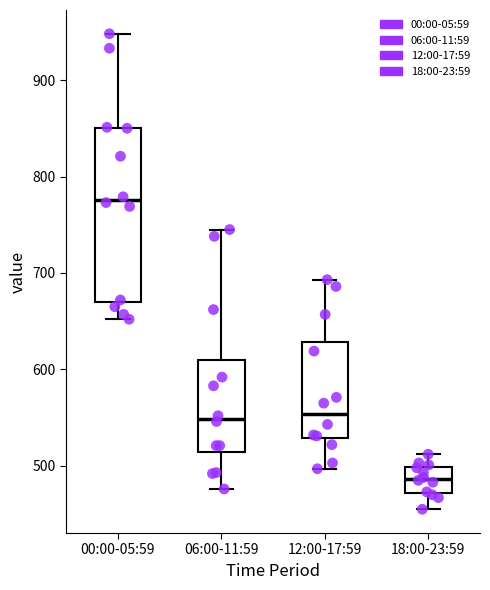

Reading left to right, read every box against the y-axis: the position of its median line, the range the box covers, and the ends of its whiskers. The values are not printed on the chart, so give them approximately, as read against the axis.

00:00-05:59: median 780, box 670 to 850, whiskers 650 to 950
06:00-11:59: median 550, box 510 to 610, whiskers 480 to 750
12:00-17:59: median 550, box 530 to 630, whiskers 500 to 690
18:00-23:59: median 490, box 470 to 500, whiskers 460 to 510